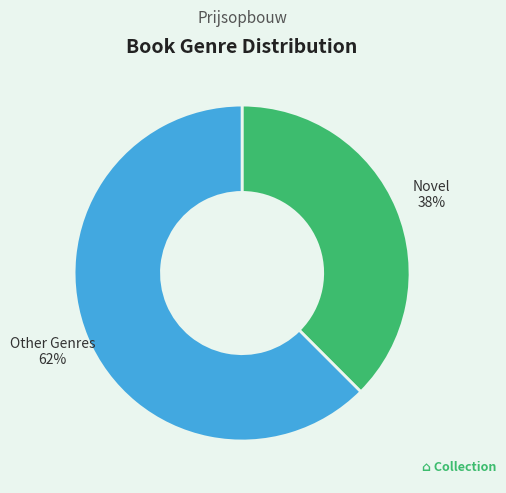

To the nearest percent, what is the average slice percentage?

50%